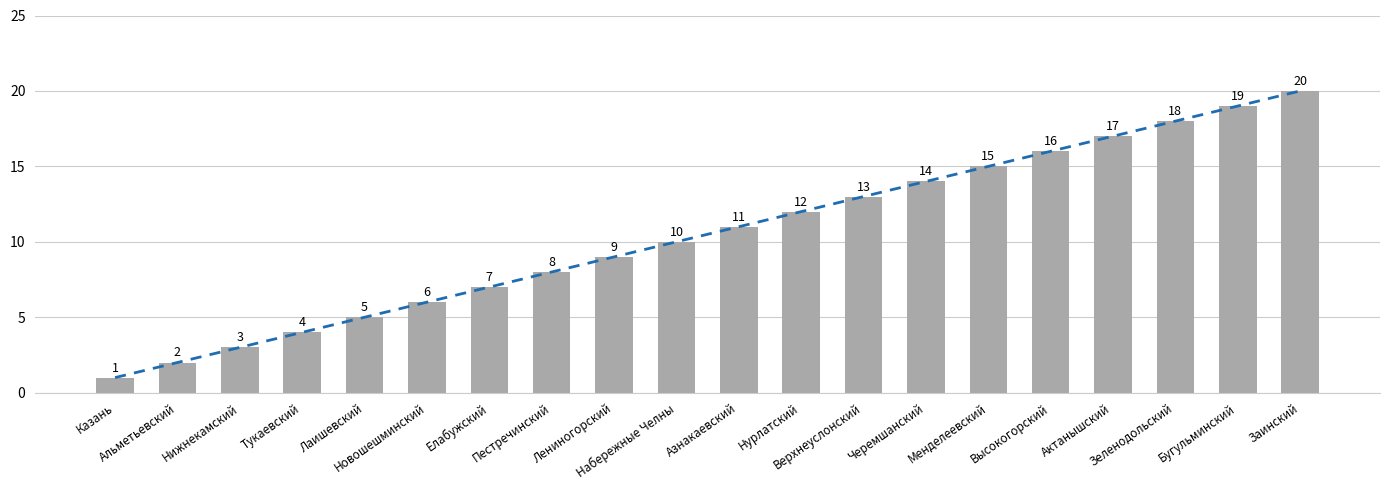

What is the label of the 18th bar from the right?

Нижнекамский